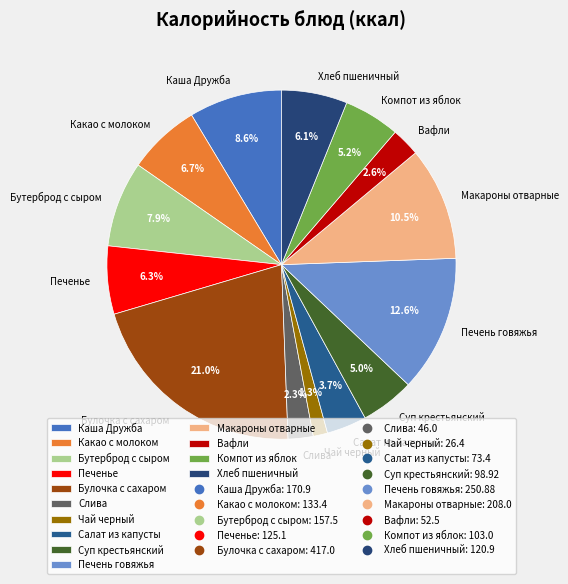

Is there a majority slice in this chart?

No